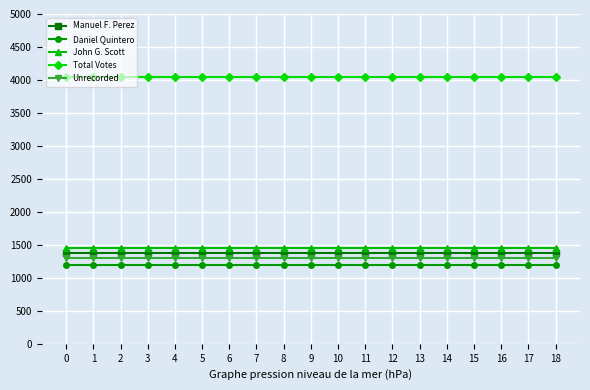

What is the spread (max minus min) of values at 16?

2857